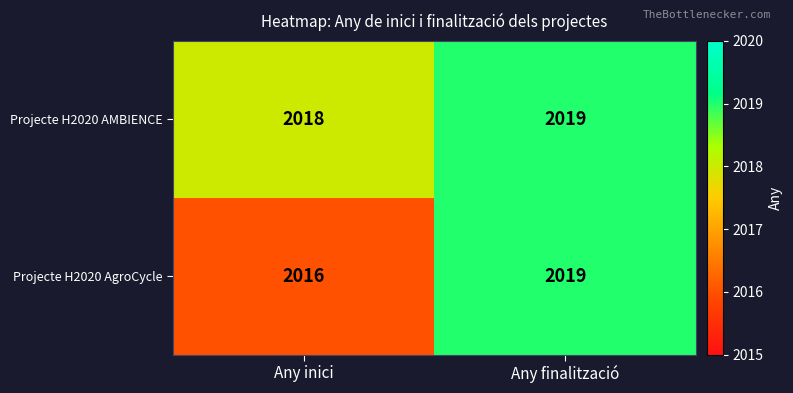

At which label is Projecte H2020 AgroCycle closest to 2017?

Any inici